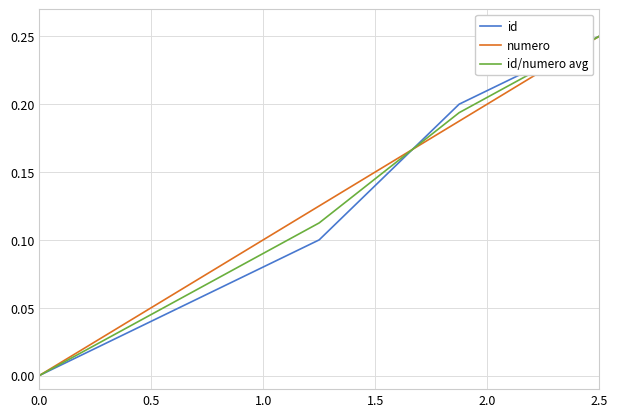

True or false: numero has a value of 0.0 at 0.0.

True